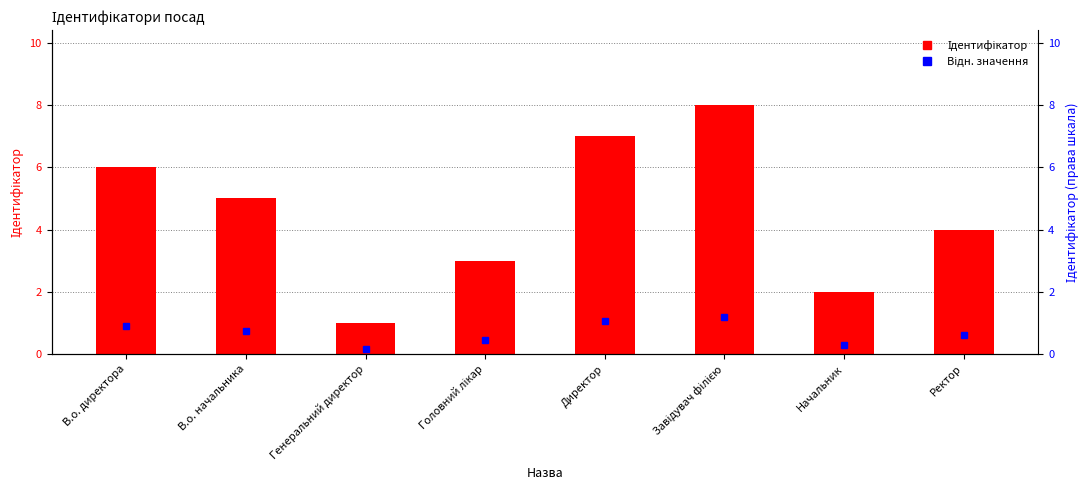

Count the number of values greater than 5.

3